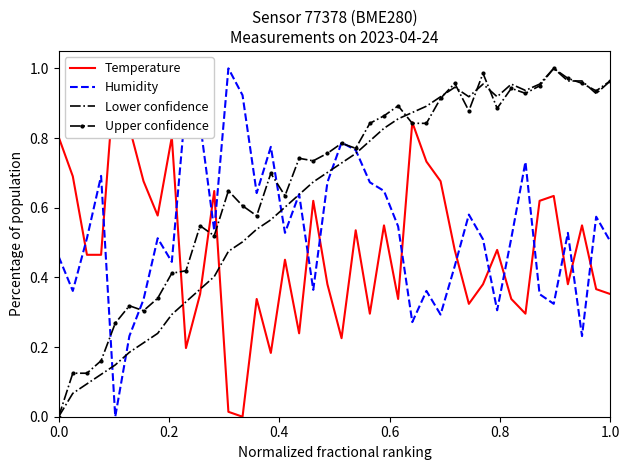

Is it true that Lower confidence equals 0.0 at 0.0?

True